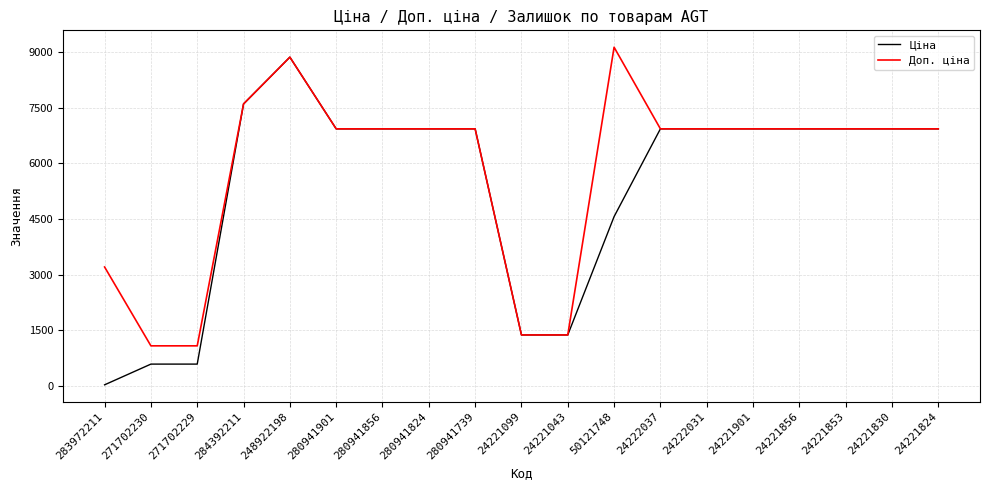

List the series in order of their overall mean, highest first.

Доп. ціна, Ціна